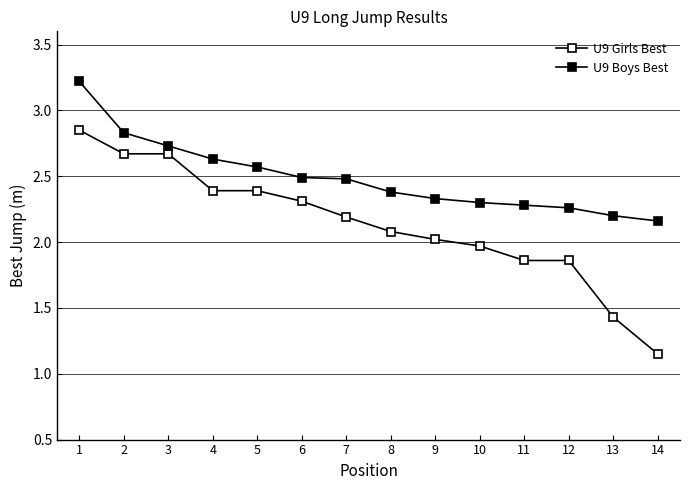

Does the chart have visible grid lines?

Yes